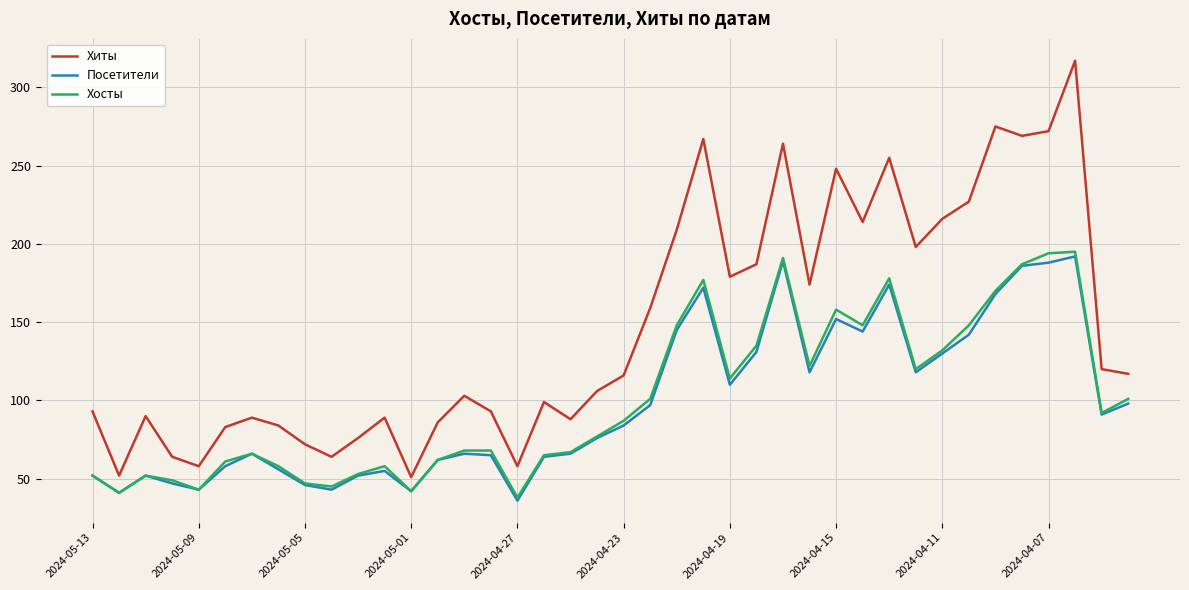

Which series has the largest range (max minus min)?

Хиты